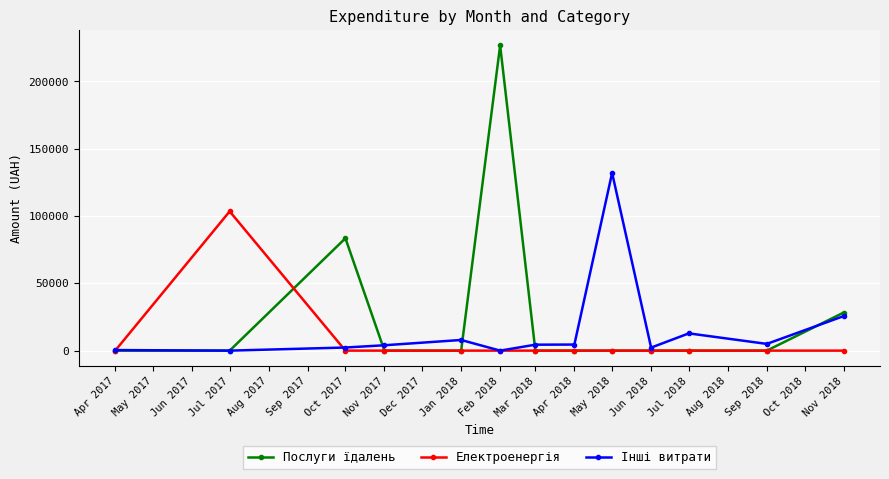

What is the highest value of the Послуги їдалень series?

226685.1